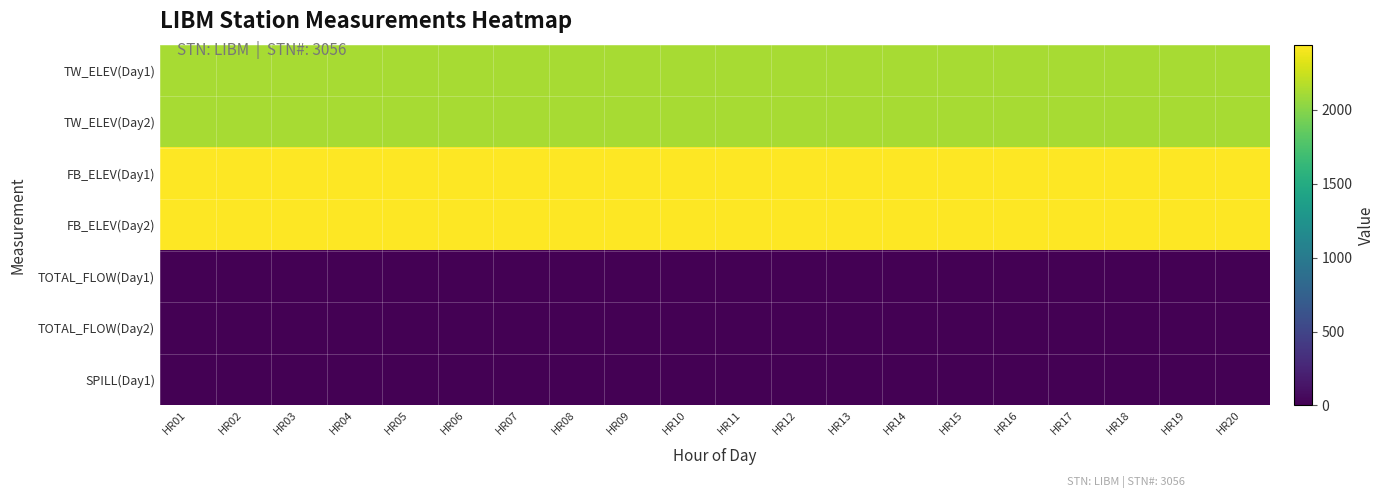

Reading left to right, transcribe all the data shown in this chart.

TW_ELEV(Day1): HR01=2120.1	HR02=2120.1	HR03=2120.1	HR04=2120.1	HR05=2120.1	HR06=2120.1	HR07=2120.1	HR08=2120.1	HR09=2120.1	HR10=2120.1	HR11=2120.1	HR12=2120.1	HR13=2120.1	HR14=2120.1	HR15=2120.1	HR16=2120.1	HR17=2120.1	HR18=2120.1	HR19=2120.1	HR20=2120.1
TW_ELEV(Day2): HR01=2120.1	HR02=2120.1	HR03=2120.1	HR04=2120.1	HR05=2120.1	HR06=2120.1	HR07=2120.1	HR08=2120.1	HR09=2120.1	HR10=2120.1	HR11=2120.1	HR12=2120.1	HR13=2120.1	HR14=2120.1	HR15=2120.1	HR16=2120.1	HR17=2120.1	HR18=2120.1	HR19=2120.1	HR20=2120.1
FB_ELEV(Day1): HR01=2441.3	HR02=2441.3	HR03=2441.3	HR04=2441.3	HR05=2441.3	HR06=2441.3	HR07=2441.3	HR08=2441.3	HR09=2441.3	HR10=2441.3	HR11=2441.4	HR12=2441.3	HR13=2441.3	HR14=2441.4	HR15=2441.3	HR16=2441.3	HR17=2441.3	HR18=2441.3	HR19=2441.3	HR20=2441.3
FB_ELEV(Day2): HR01=2441.3	HR02=2441.3	HR03=2441.3	HR04=2441.3	HR05=2441.3	HR06=2441.3	HR07=2441.3	HR08=2441.3	HR09=2441.3	HR10=2441.3	HR11=2441.3	HR12=2441.3	HR13=2441.3	HR14=2441.3	HR15=2441.3	HR16=2441.3	HR17=2441.3	HR18=2441.3	HR19=2441.3	HR20=2441.3
TOTAL_FLOW(Day1): HR01=9.0	HR02=9.0	HR03=9.0	HR04=9.0	HR05=9.0	HR06=9.0	HR07=9.0	HR08=9.0	HR09=9.0	HR10=9.0	HR11=9.0	HR12=9.0	HR13=9.0	HR14=9.0	HR15=9.0	HR16=9.0	HR17=9.0	HR18=9.0	HR19=9.0	HR20=9.0
TOTAL_FLOW(Day2): HR01=9.0	HR02=9.0	HR03=9.0	HR04=9.0	HR05=9.0	HR06=9.0	HR07=9.0	HR08=9.0	HR09=9.0	HR10=9.0	HR11=9.0	HR12=9.0	HR13=9.0	HR14=9.0	HR15=9.0	HR16=9.0	HR17=9.0	HR18=9.0	HR19=9.0	HR20=9.0
SPILL(Day1): HR01=0.0	HR02=0.0	HR03=0.0	HR04=0.0	HR05=0.0	HR06=0.0	HR07=0.0	HR08=0.0	HR09=0.0	HR10=0.0	HR11=0.0	HR12=0.0	HR13=0.0	HR14=0.0	HR15=0.0	HR16=0.0	HR17=0.0	HR18=0.0	HR19=0.0	HR20=0.0